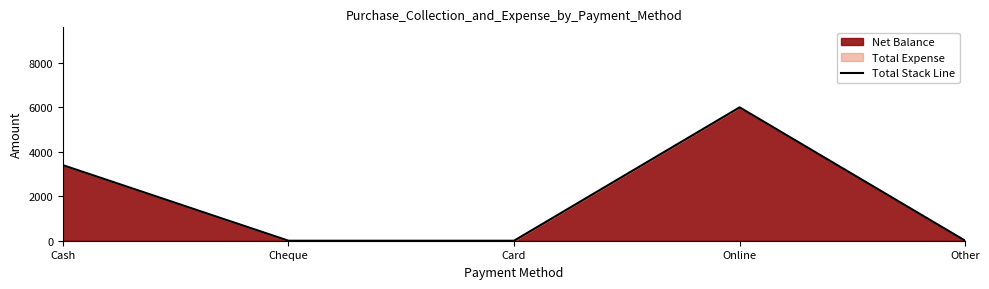

How many values are above zero?

2